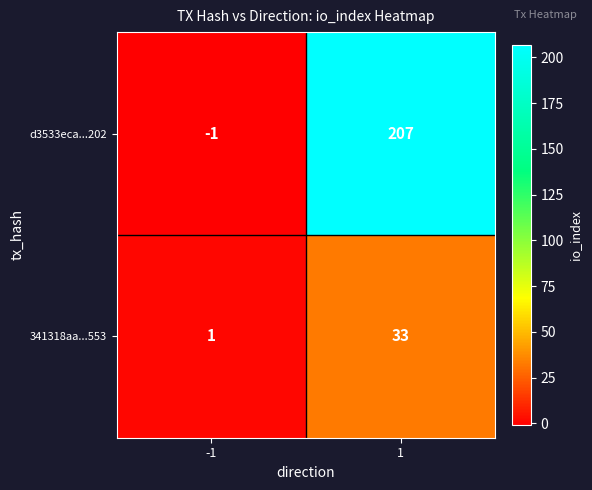

Between -1 and 1, which series saw the biggest shift?

d3533eca...202